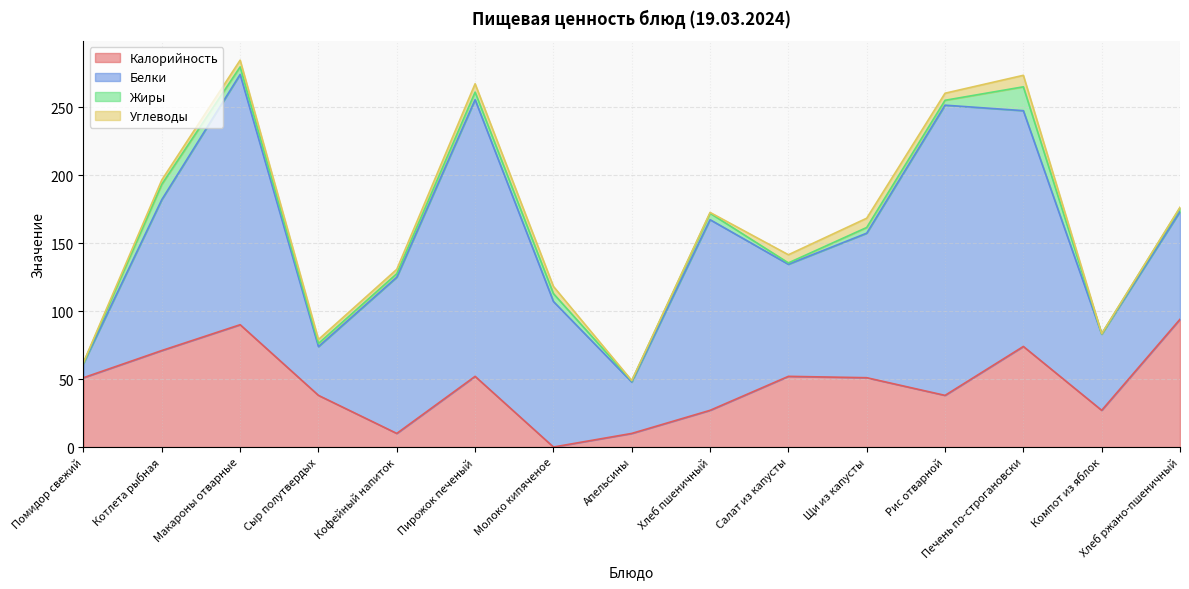

What is the value of the Углеводы point at the 1st from the left?

0.4